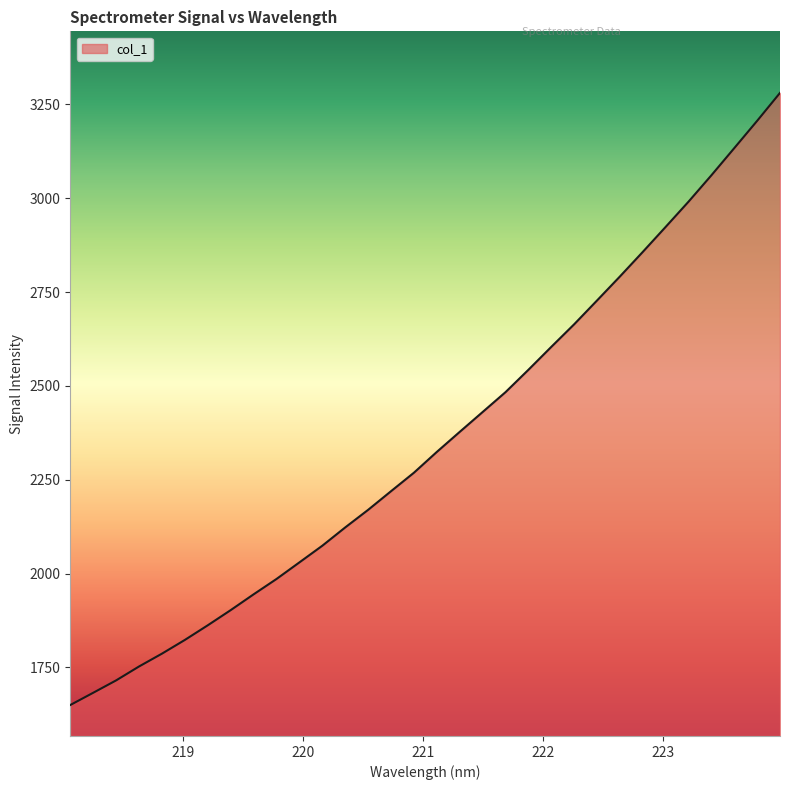

What is the difference between the maximum and minimum values?

1631.2